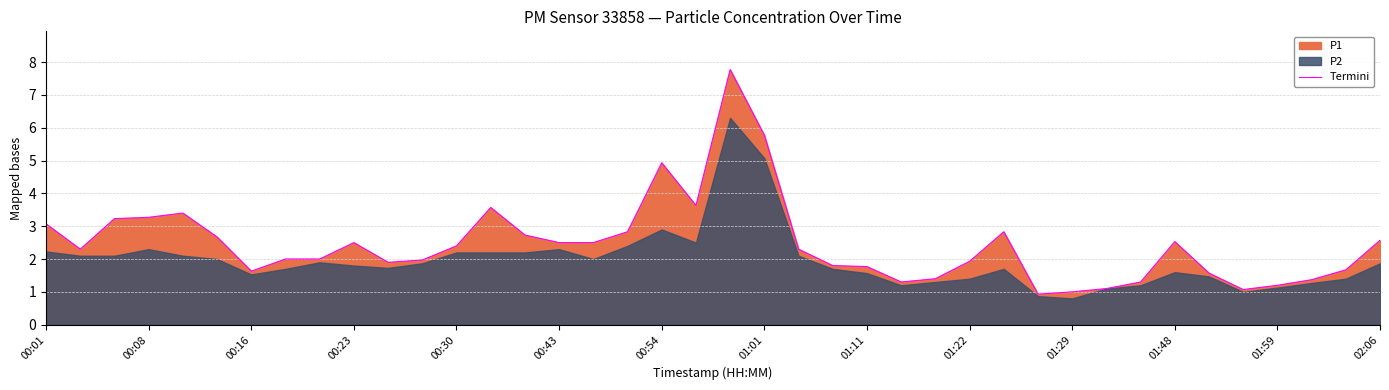

What is the greatest value displayed?

7.8